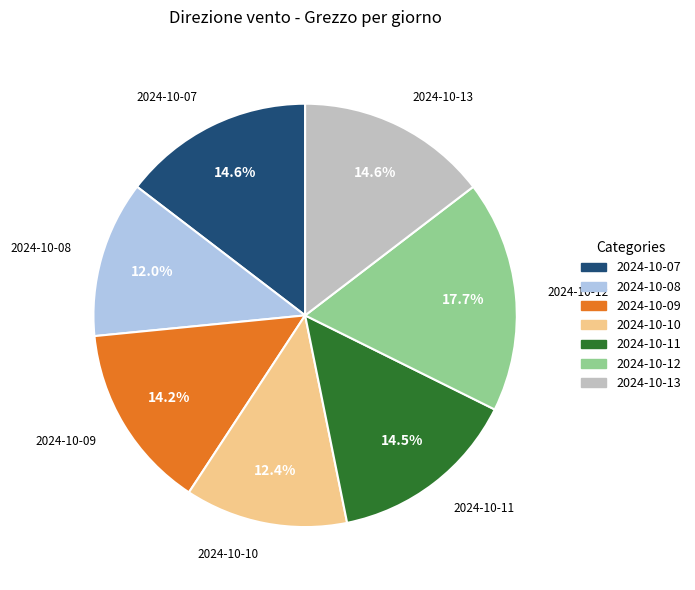

Is the sum of 2024-10-09 and 2024-10-11 greater than half?

No